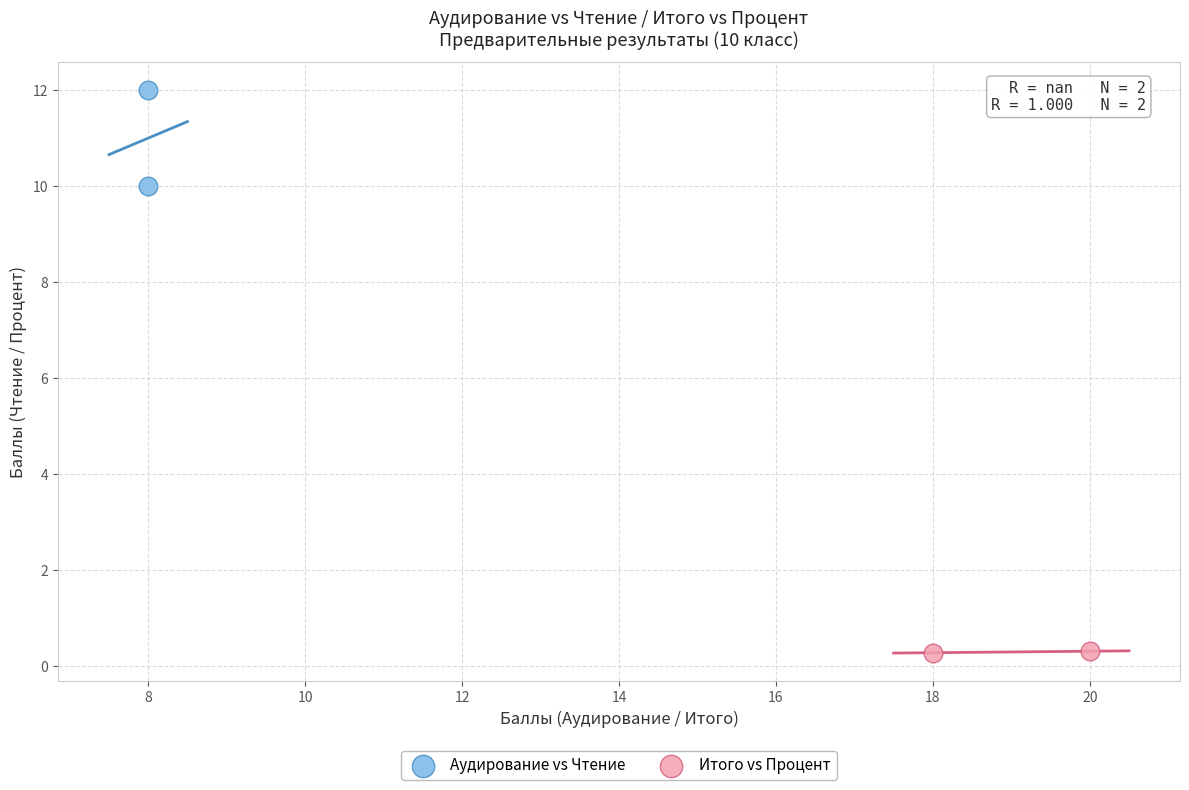

Which series contains the lowest Y value?

Итого vs Процент